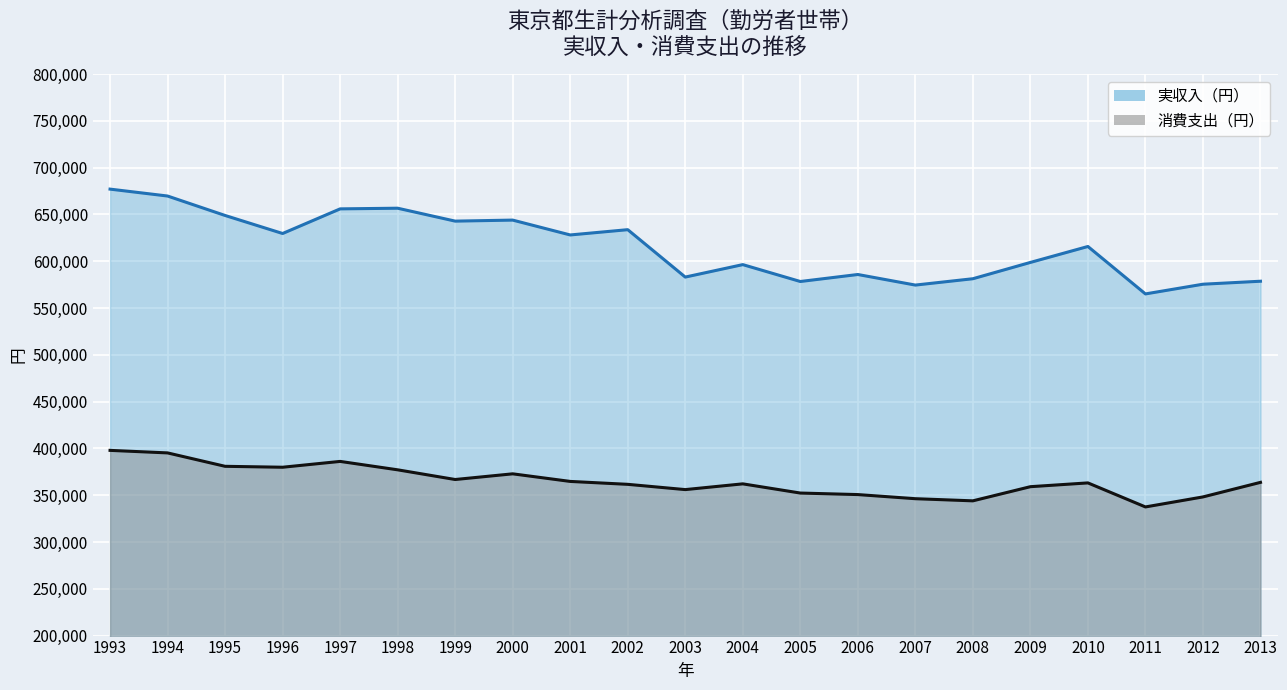

How many lines are shown in the chart?

2